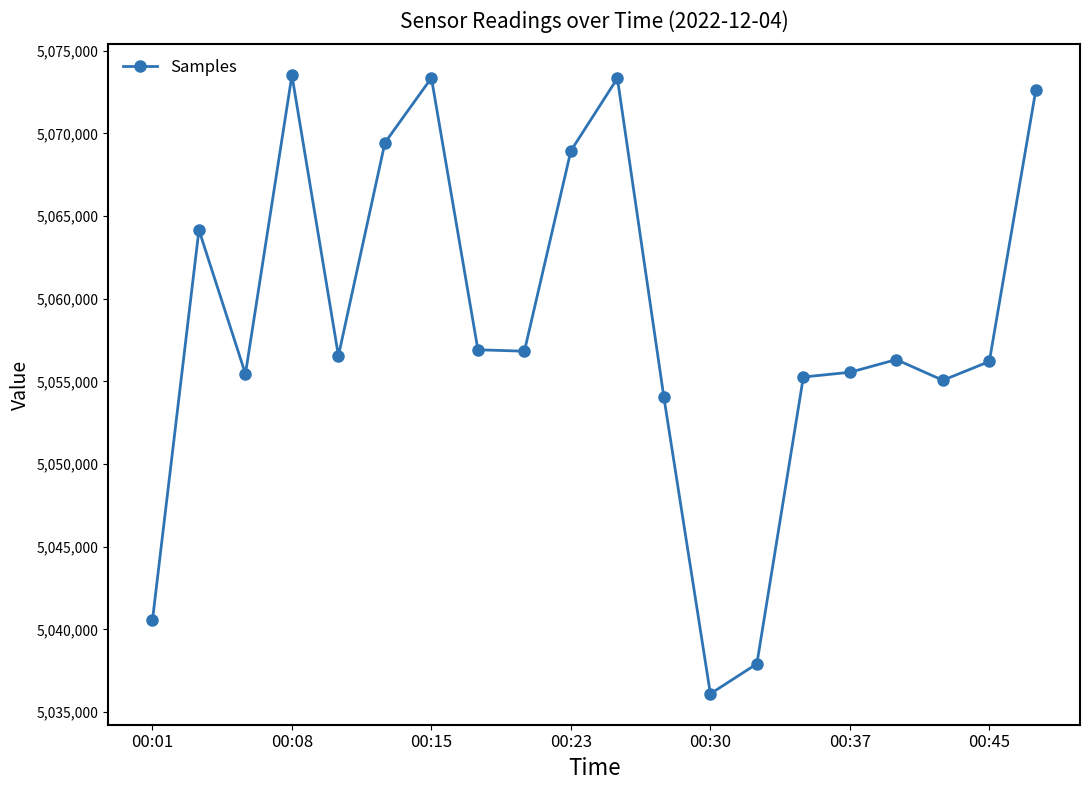

What is the value of the 1st point from the left?

5040550